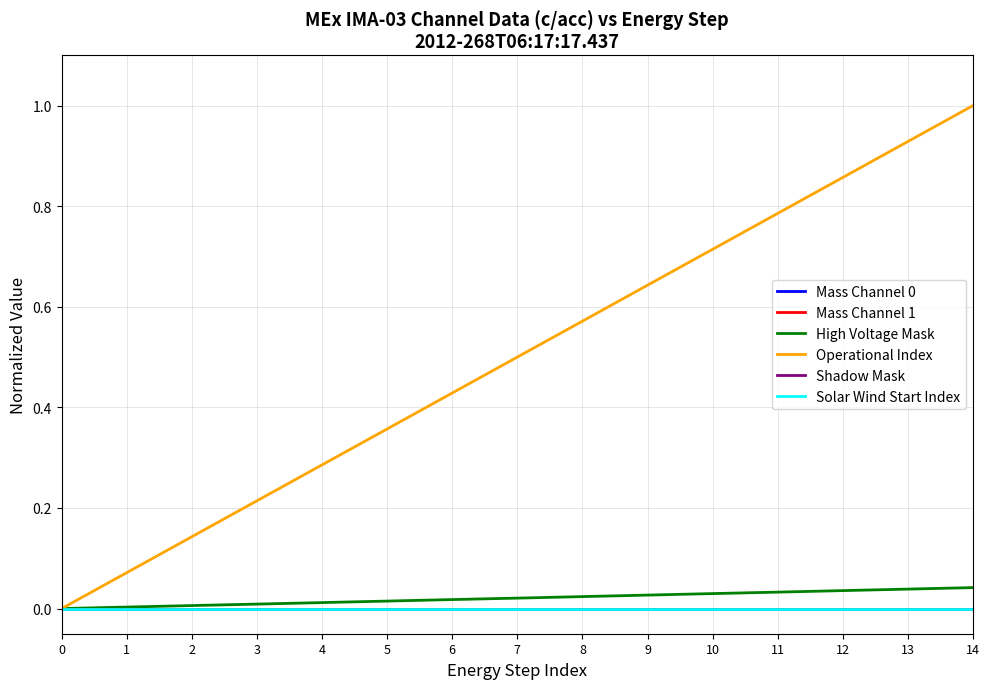

List the labels in order of Shadow Mask value, smallest first.

0, 1, 2, 3, 4, 5, 6, 7, 8, 9, 10, 11, 12, 13, 14